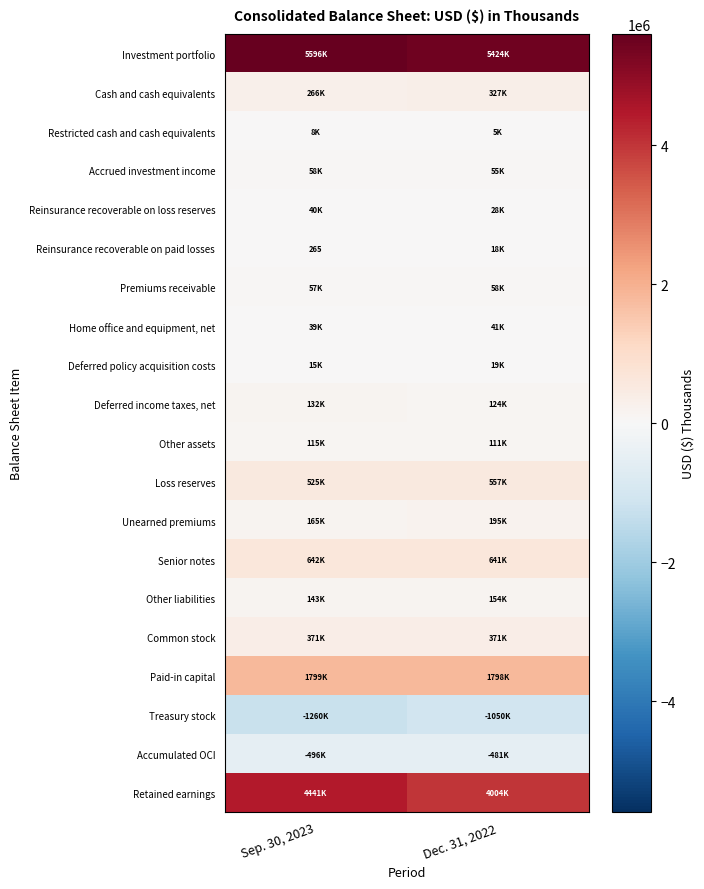

What is the minimum value shown in the chart?

-1260422